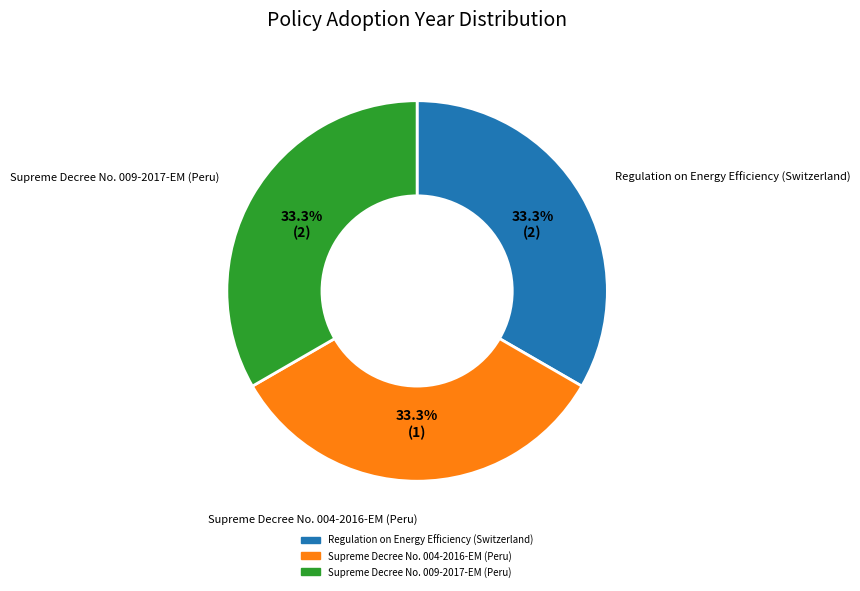

What is the ratio of the value at Supreme Decree No. 004-2016-EM (Peru) to the value at Regulation on Energy Efficiency (Switzerland)?

1.0